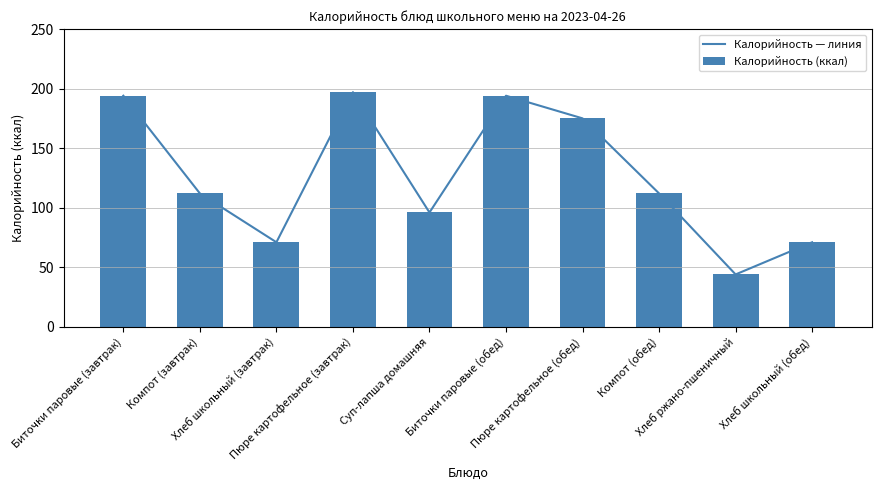

At how many categories does at least one series exceed 102?

6